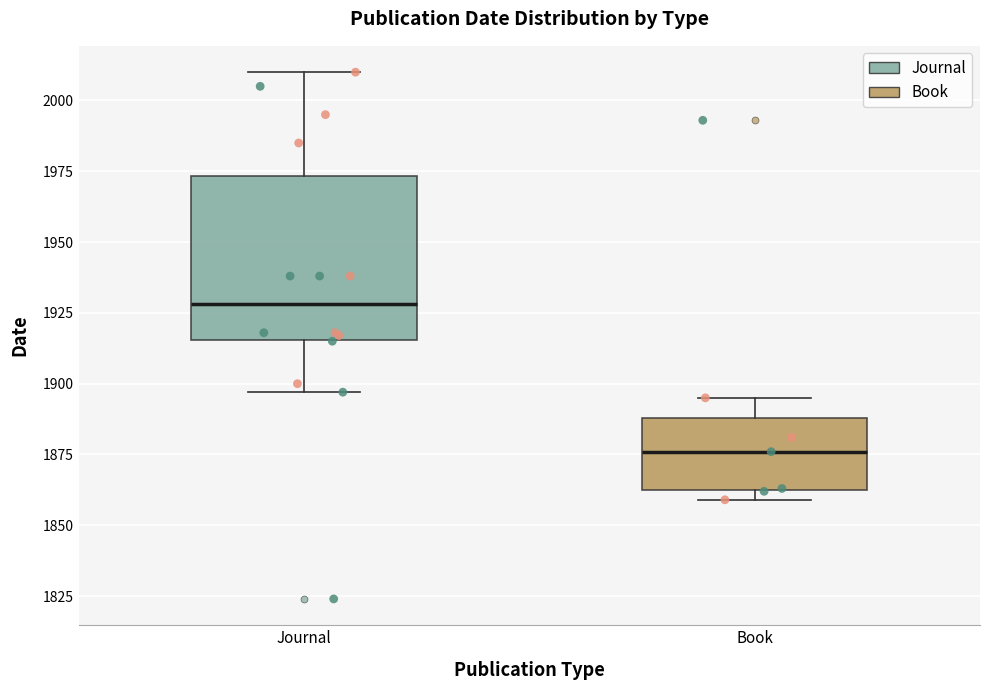

Which box has the highest median line?

Journal